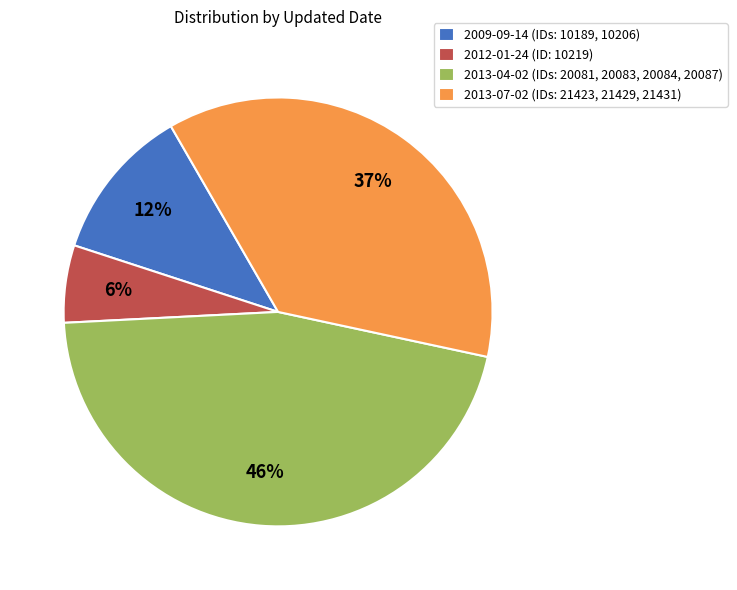

To the nearest percent, what is the difference between the 2013-07-02 (IDs: 21423, 21429, 21431) and 2012-01-24 (ID: 10219) slice percentages?

31%